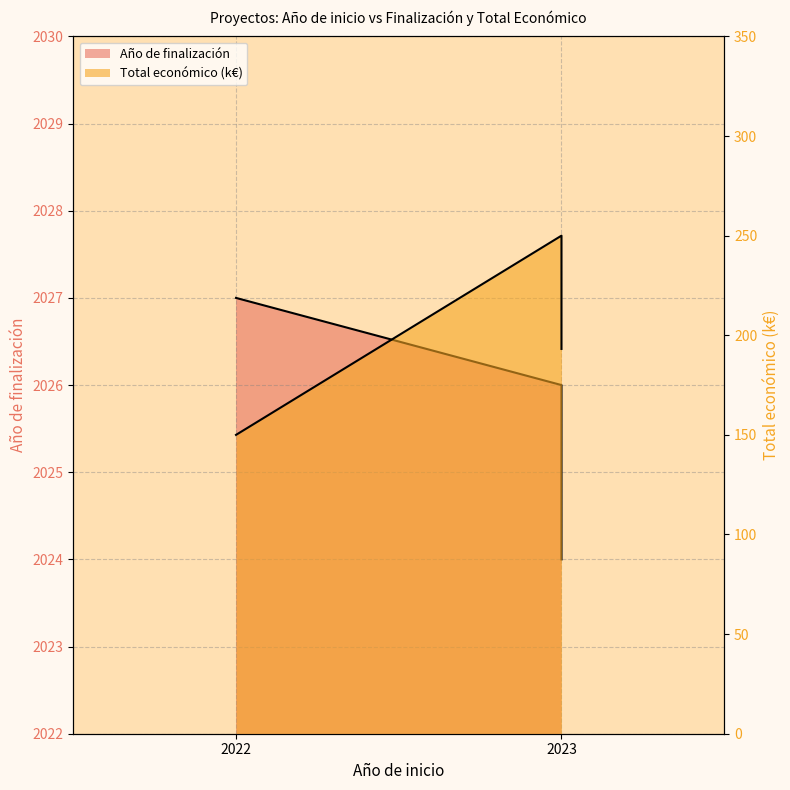

What is the average value of the Total económico series?

197.7